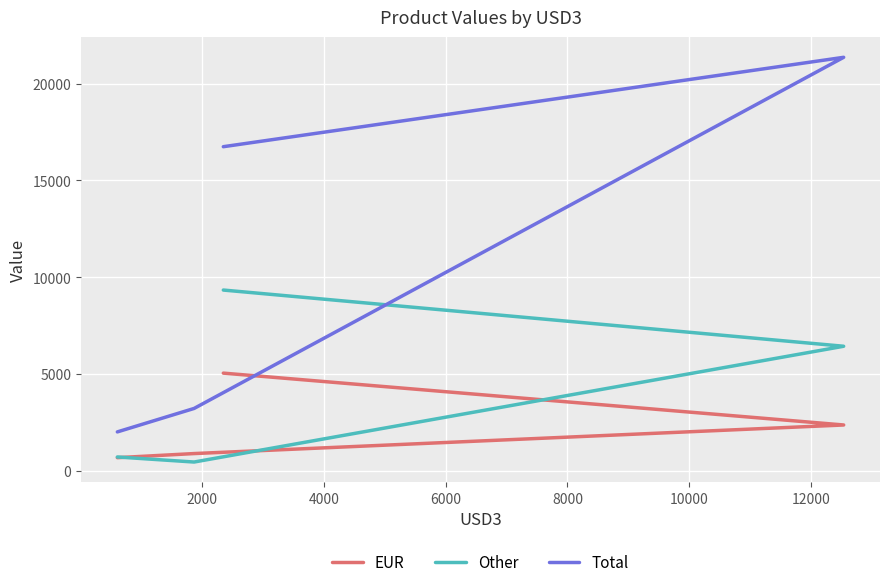

The value of Other at 4000 is 819. True or false?

False